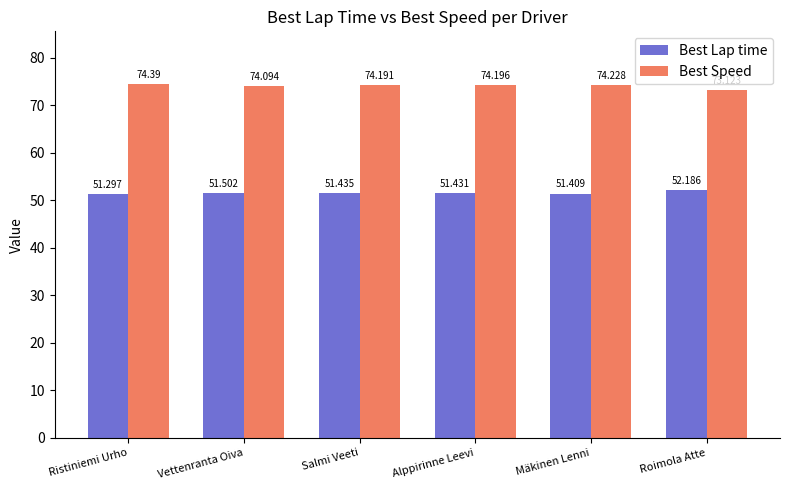

Which category has the highest value in the Best Speed series?

Ristiniemi Urho